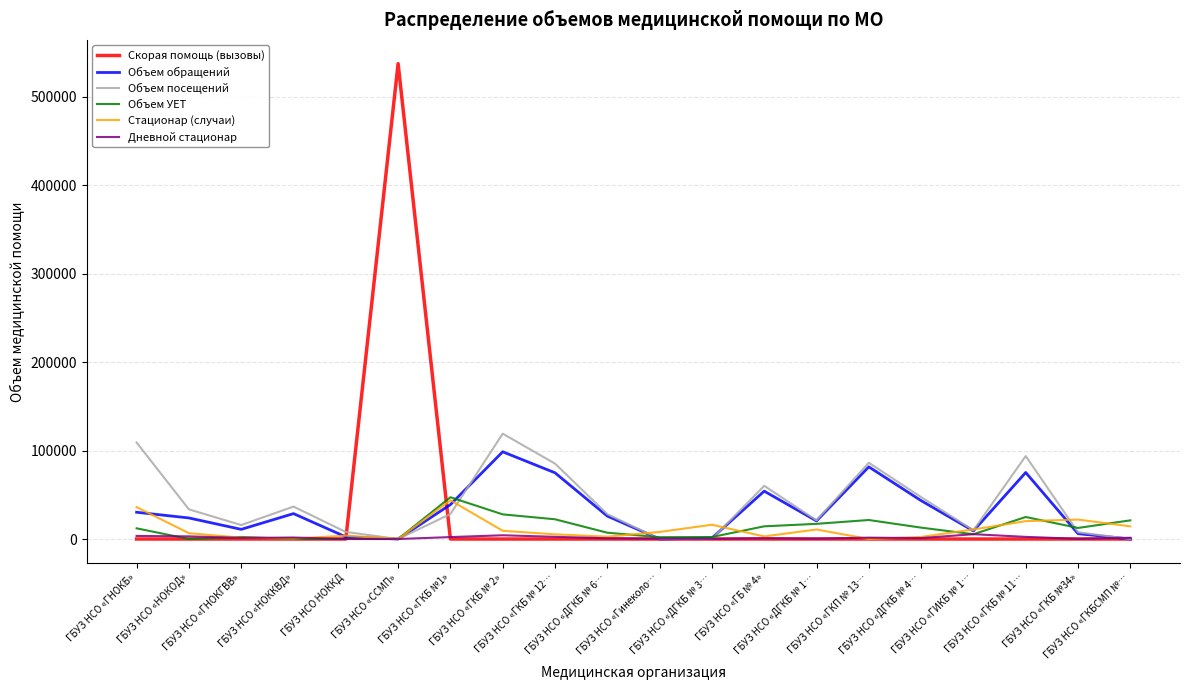

At which label does Дневной стационар first exceed 1378?

ГБУЗ НСО «ГНОКБ»